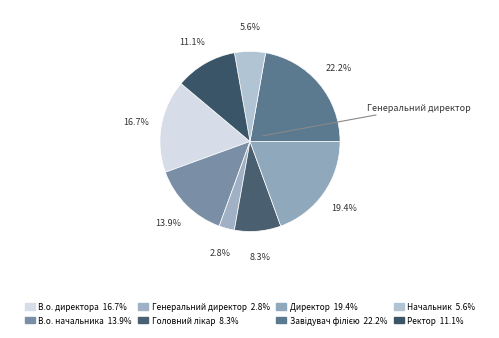

How many segments does this pie chart have?

8